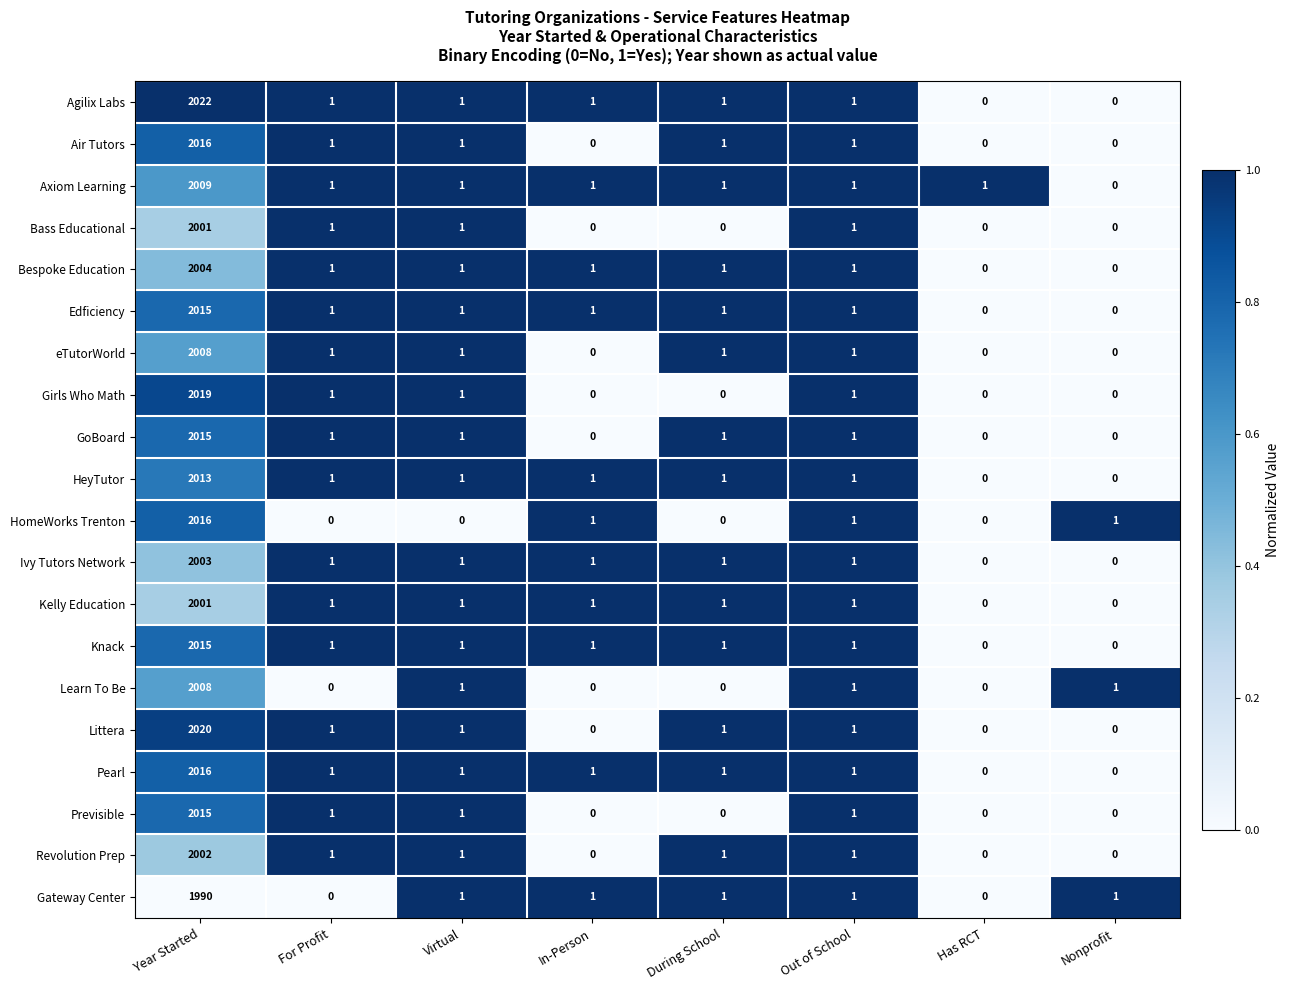

What is the difference between the maximum and minimum values in the Littera series?

2020